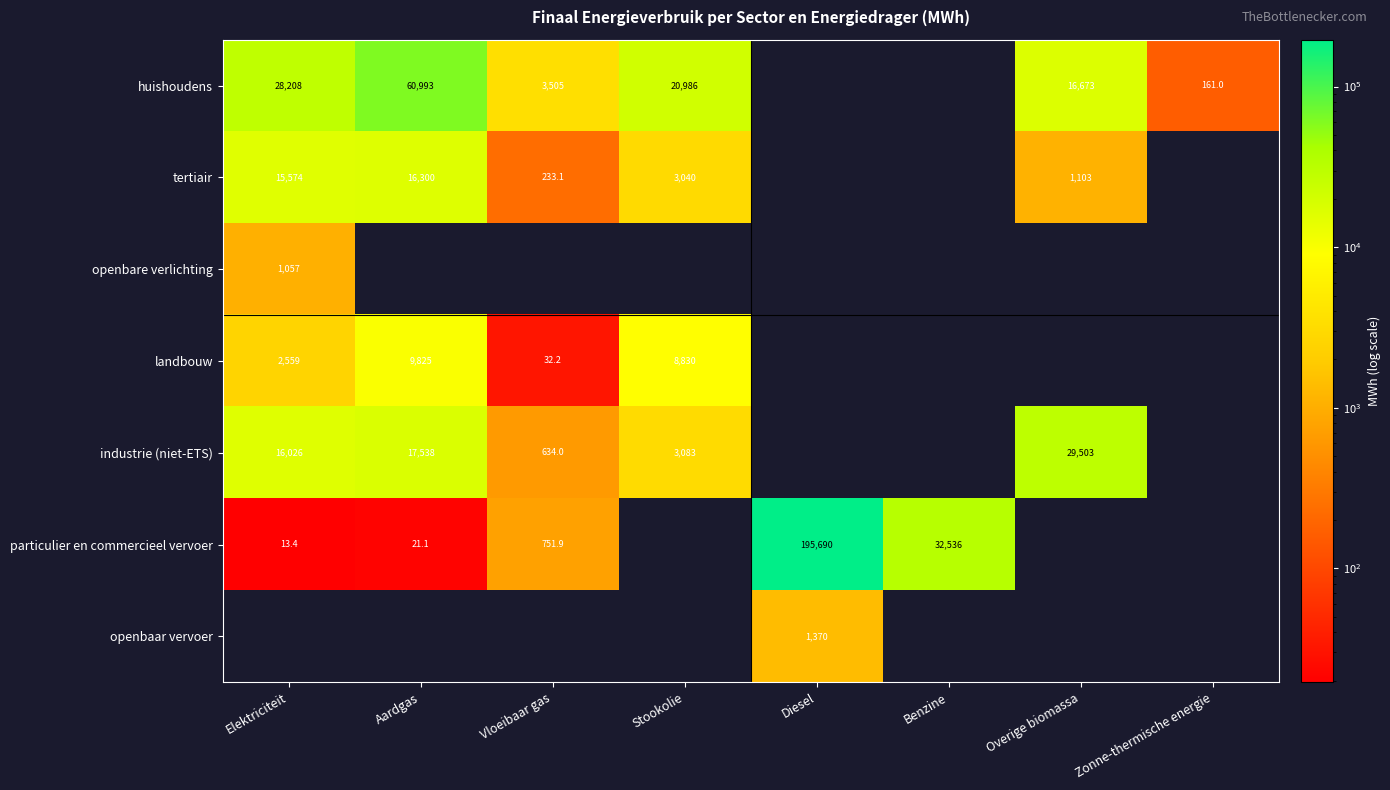

Is the value of landbouw at Elektriciteit greater than the value of particulier en commercieel vervoer at Benzine?

No